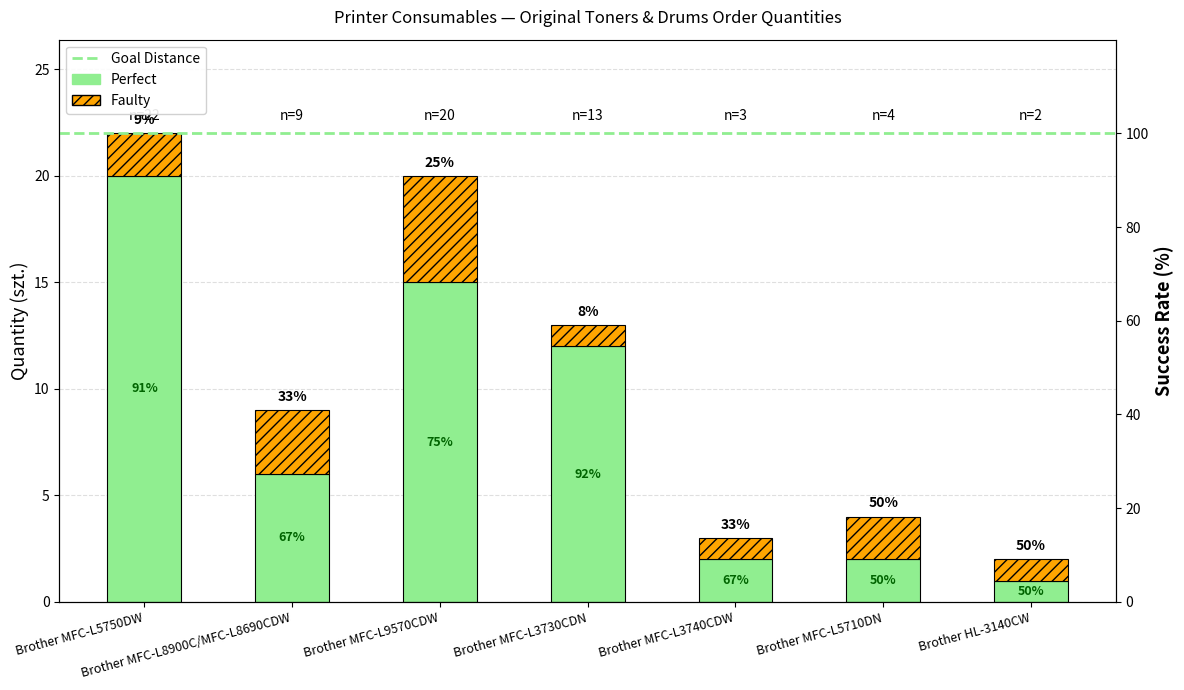

How many data points in Perfect are less than 6?

3